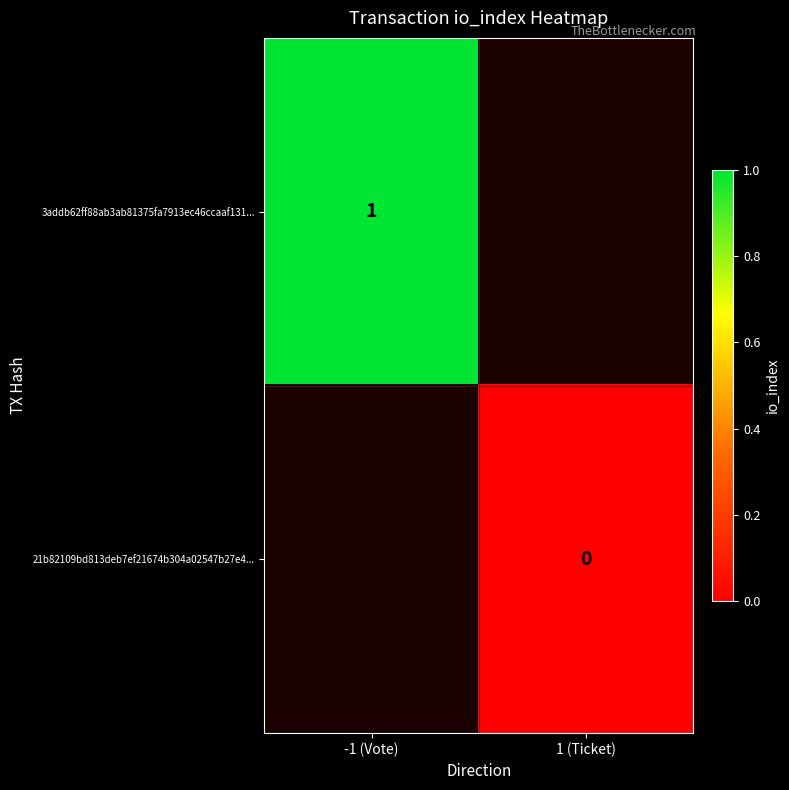

Is the value of 21b82109bd813deb7ef21674b304a02547b27e4... at 1 (Ticket) greater than the value of 3addb62ff88ab3ab81375fa7913ec46ccaaf131... at -1 (Vote)?

No